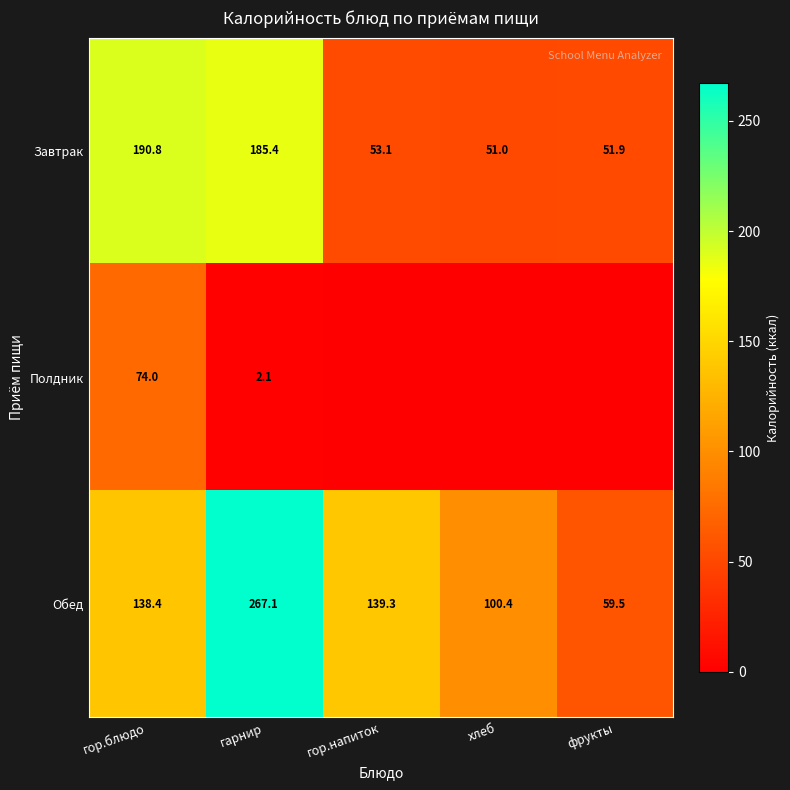

Rank the categories by Обед value from highest to lowest.

гарнир, гор.напиток, гор.блюдо, хлеб, фрукты